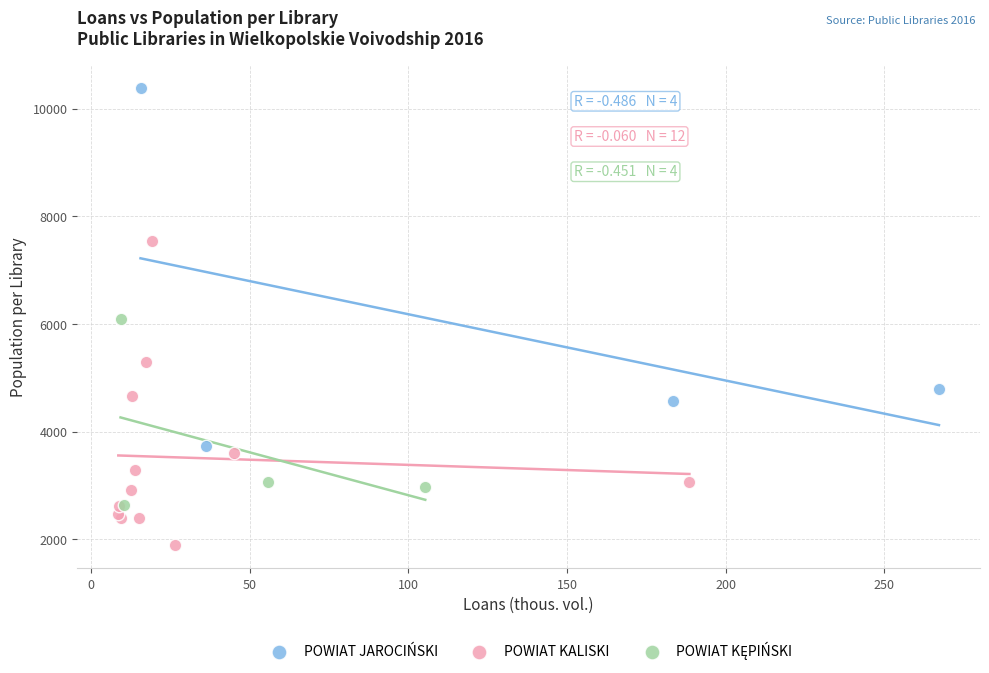

Which series reaches the maximum Y coordinate?

POWIAT JAROCIŃSKI